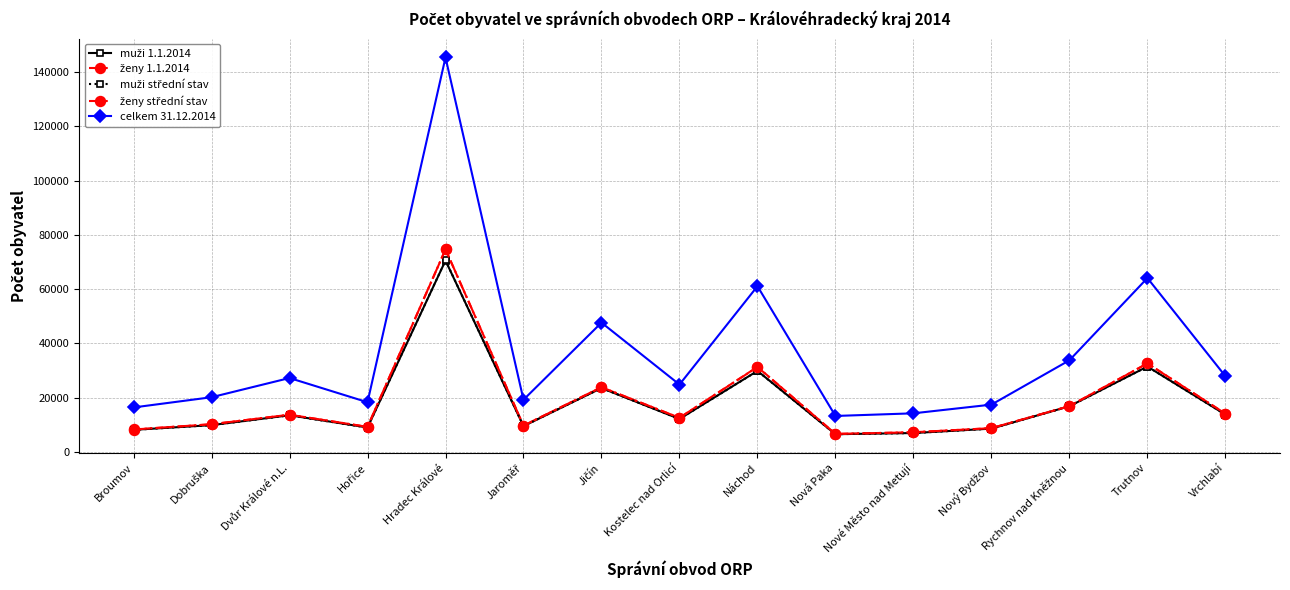

How many interior local valleys does the celkem 31.12.2014 series have?

4